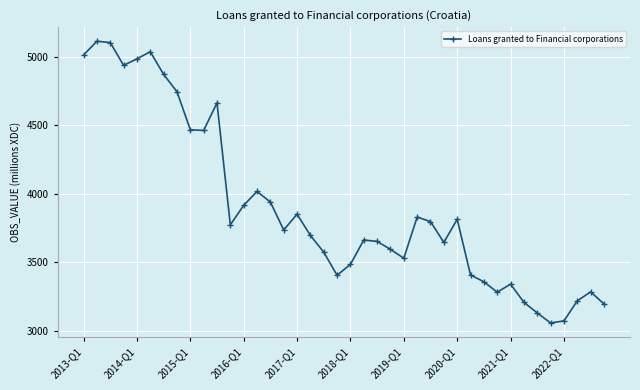

What is the difference between the second highest and second lowest values?

2029.8